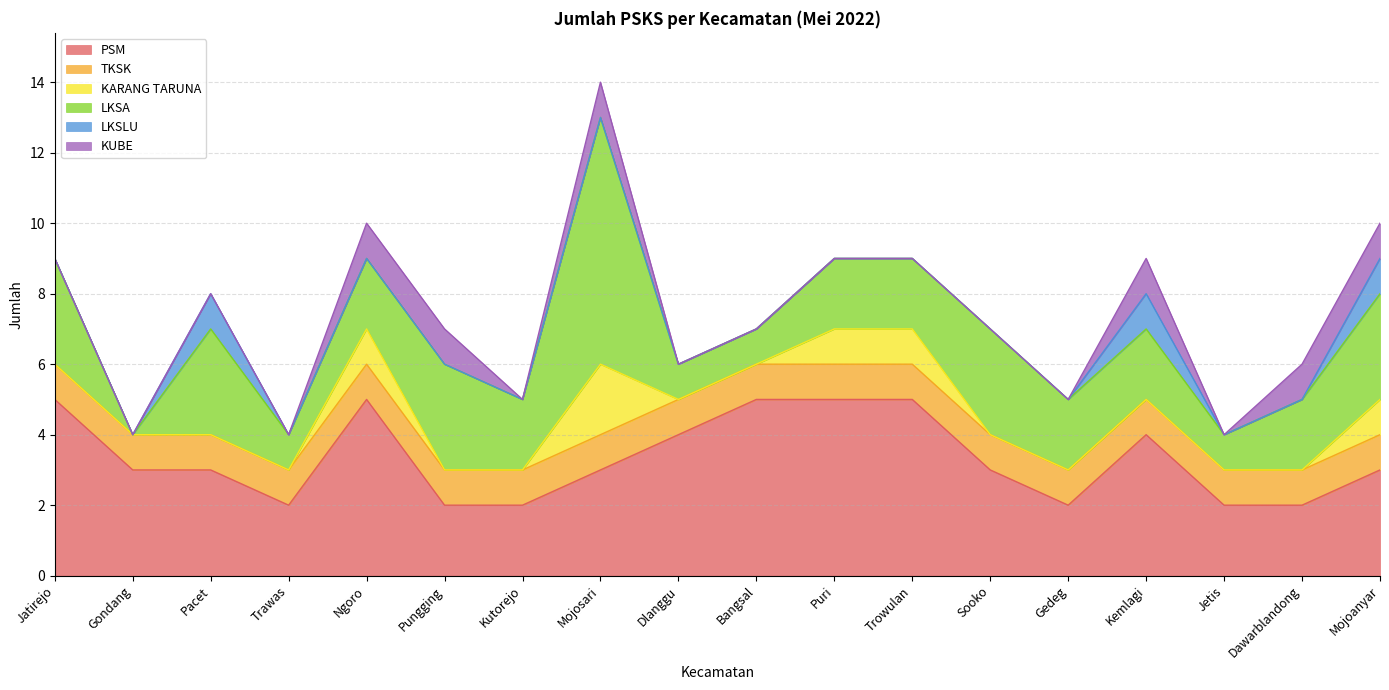

Reading right to left, transcribe all the data shown in this chart.

PSM: Mojoanyar=3	Dawarblandong=2	Jetis=2	Kemlagi=4	Gedeg=2	Sooko=3	Trowulan=5	Puri=5	Bangsal=5	Dlanggu=4	Mojosari=3	Kutorejo=2	Pungging=2	Ngoro=5	Trawas=2	Pacet=3	Gondang=3	Jatirejo=5
TKSK: Mojoanyar=1	Dawarblandong=1	Jetis=1	Kemlagi=1	Gedeg=1	Sooko=1	Trowulan=1	Puri=1	Bangsal=1	Dlanggu=1	Mojosari=1	Kutorejo=1	Pungging=1	Ngoro=1	Trawas=1	Pacet=1	Gondang=1	Jatirejo=1
KARANG TARUNA: Mojoanyar=1	Dawarblandong=0	Jetis=0	Kemlagi=0	Gedeg=0	Sooko=0	Trowulan=1	Puri=1	Bangsal=0	Dlanggu=0	Mojosari=2	Kutorejo=0	Pungging=0	Ngoro=1	Trawas=0	Pacet=0	Gondang=0	Jatirejo=0
LKSA: Mojoanyar=3	Dawarblandong=2	Jetis=1	Kemlagi=2	Gedeg=2	Sooko=3	Trowulan=2	Puri=2	Bangsal=1	Dlanggu=1	Mojosari=7	Kutorejo=2	Pungging=3	Ngoro=2	Trawas=1	Pacet=3	Gondang=0	Jatirejo=3
LKSLU: Mojoanyar=1	Dawarblandong=0	Jetis=0	Kemlagi=1	Gedeg=0	Sooko=0	Trowulan=0	Puri=0	Bangsal=0	Dlanggu=0	Mojosari=0	Kutorejo=0	Pungging=0	Ngoro=0	Trawas=0	Pacet=1	Gondang=0	Jatirejo=0
KUBE: Mojoanyar=1	Dawarblandong=1	Jetis=0	Kemlagi=1	Gedeg=0	Sooko=0	Trowulan=0	Puri=0	Bangsal=0	Dlanggu=0	Mojosari=1	Kutorejo=0	Pungging=1	Ngoro=1	Trawas=0	Pacet=0	Gondang=0	Jatirejo=0